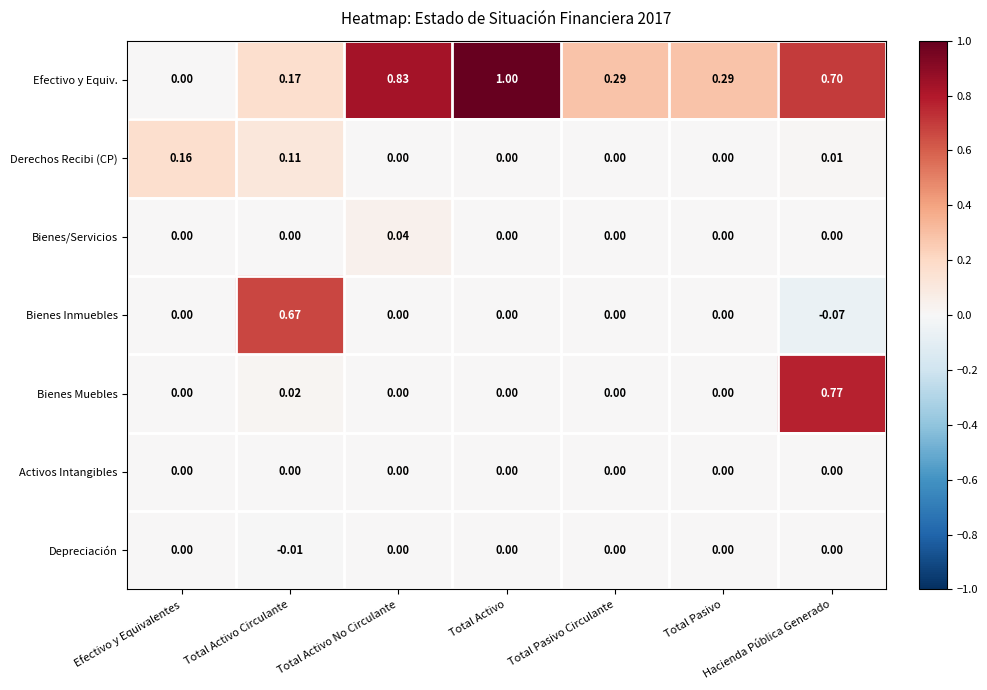

Which label corresponds to the smallest value in the chart?

Hacienda Pública Generado